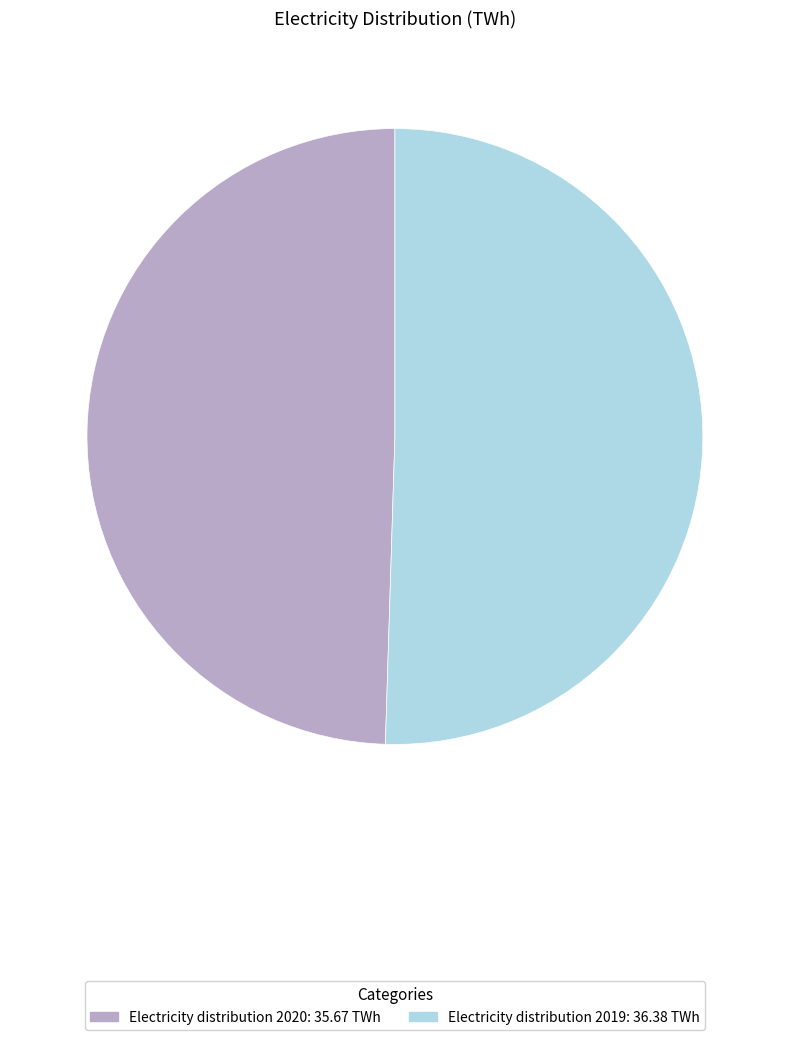

True or false: Electricity distribution 2020 accounts for 50% of the total.

True